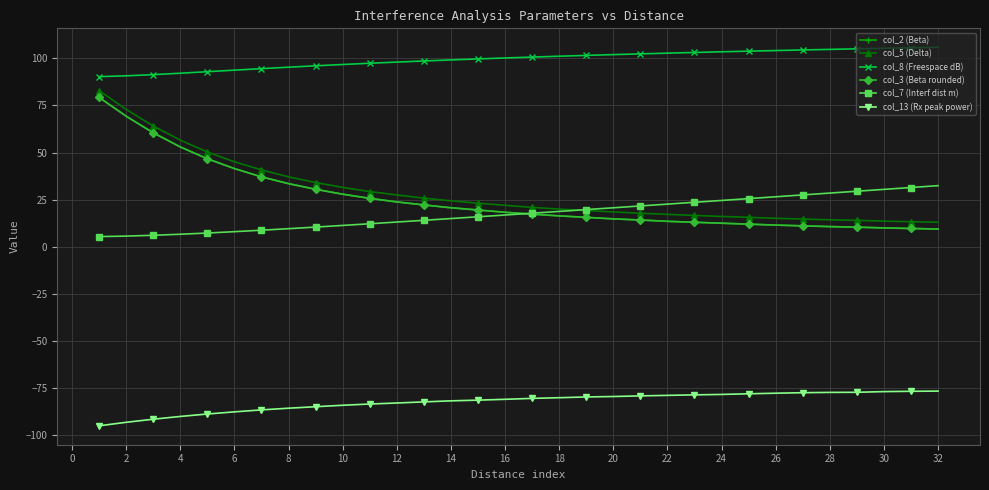

True or false: col_3 (Beta rounded) and col_13 (Rx peak power) intersect in this chart.

False